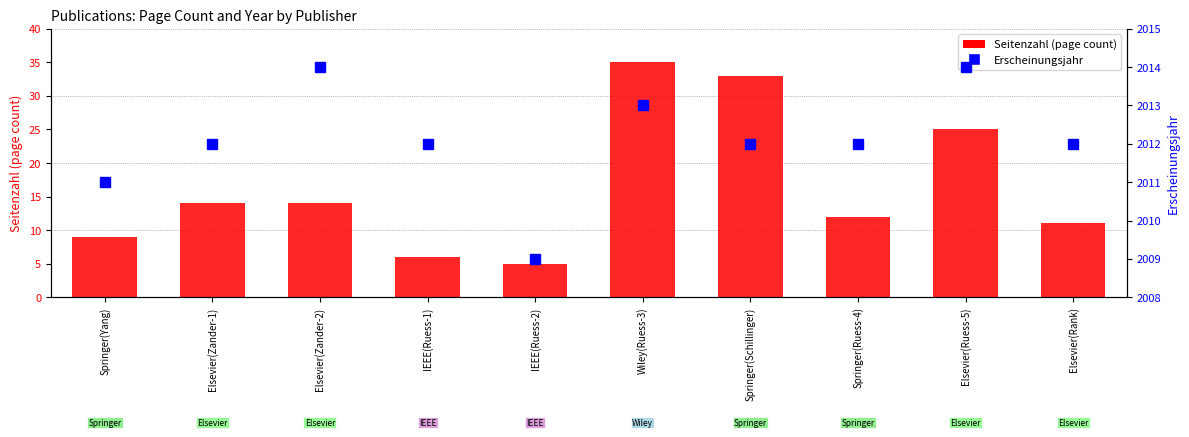

What is the sum of the Erscheinungsjahr values at Springer(Yang) and IEEE(Ruess-2)?

4020